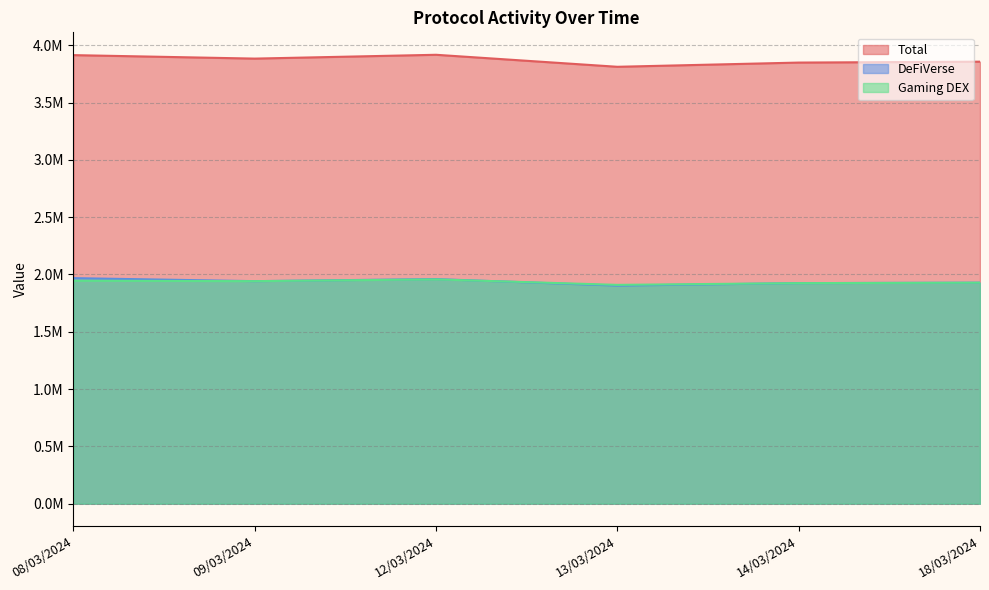

How many categories are shown in the chart?

6